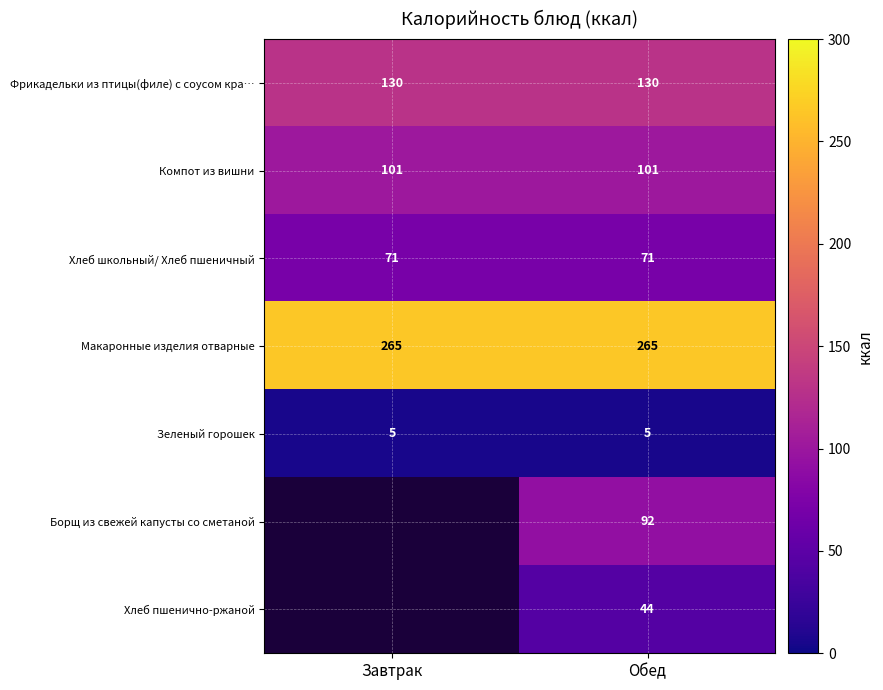

What is the approximate value of Хлеб школьный/ Хлеб пшеничный at Завтрак?

71